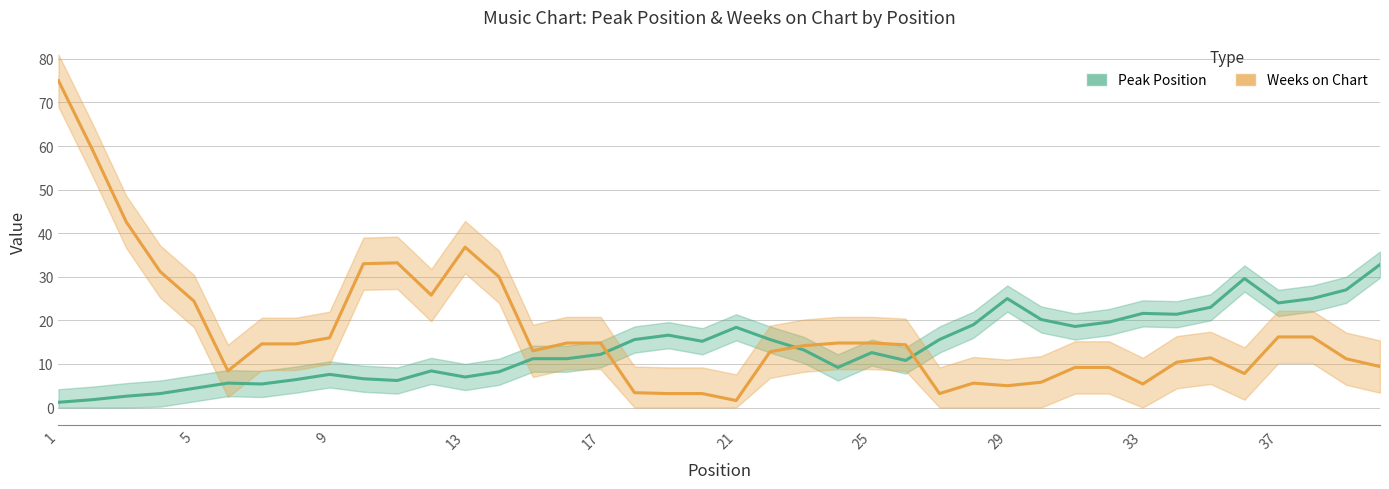

True or false: Peak Position and Weeks on Chart cross at least once.

True